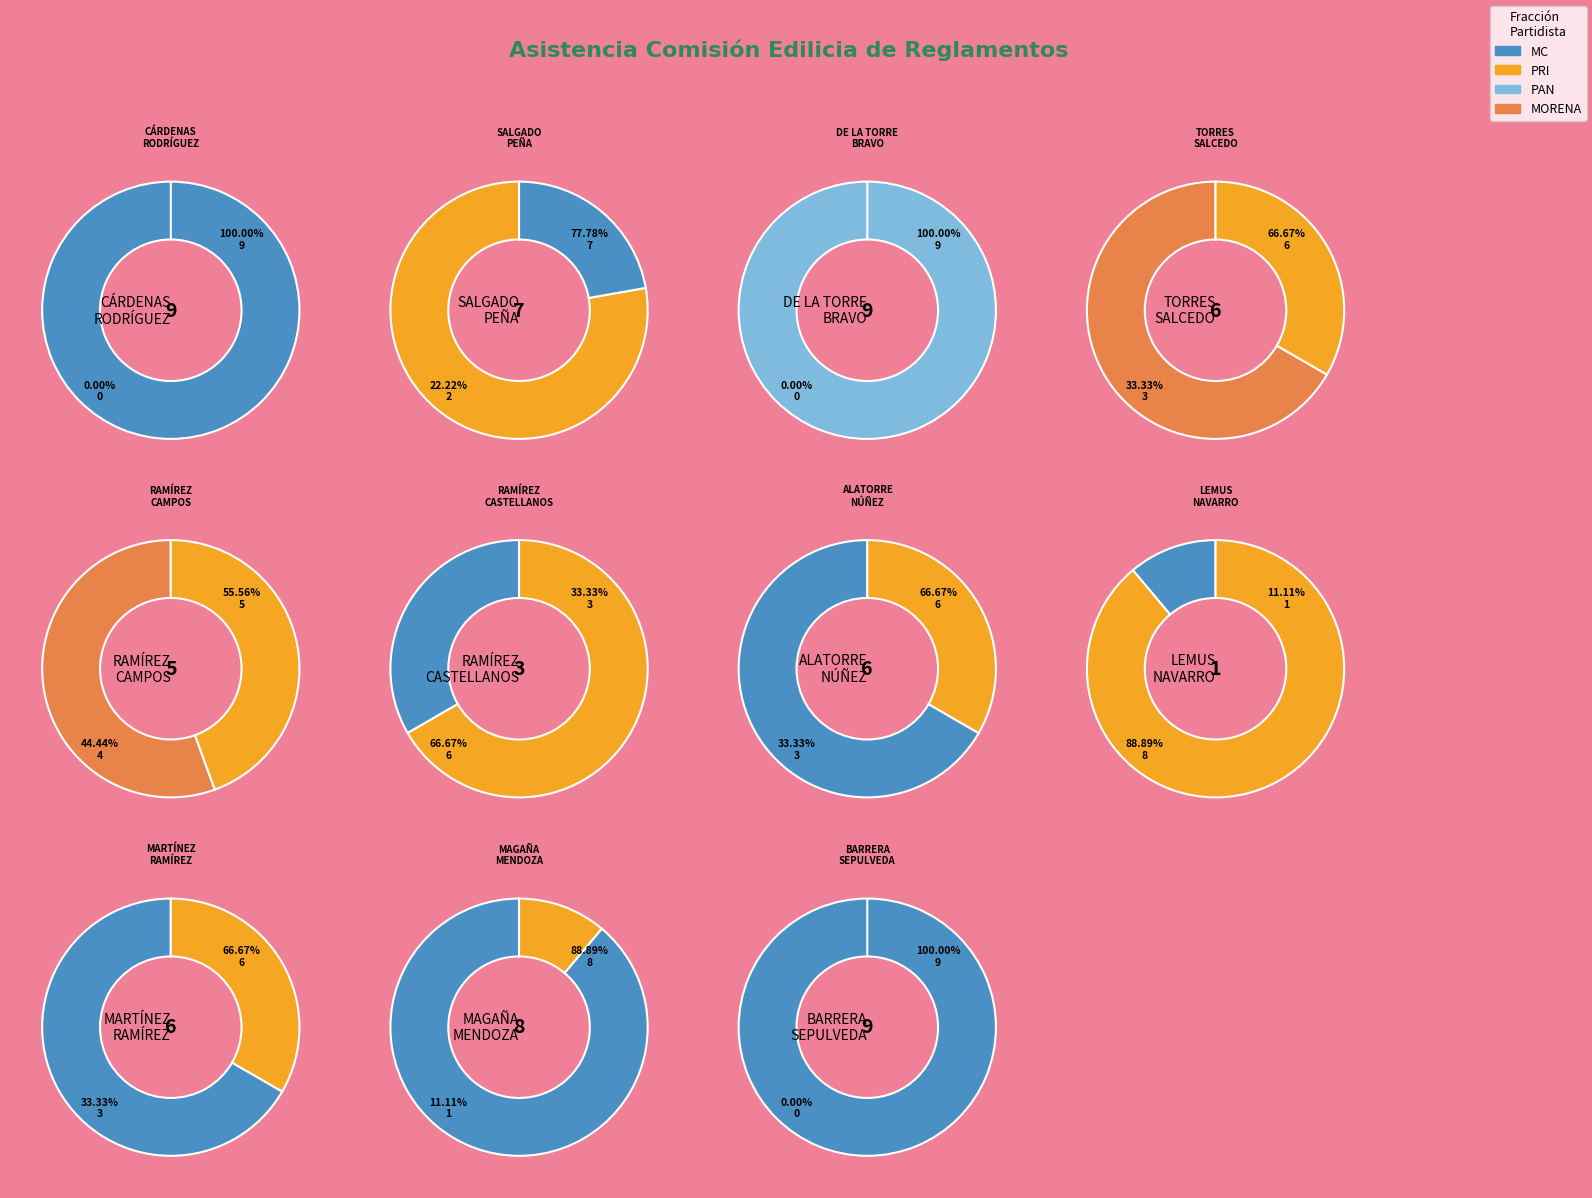

Does JESÚS PABLO LEMUS NAVARRO account for over 50% of the chart?

No